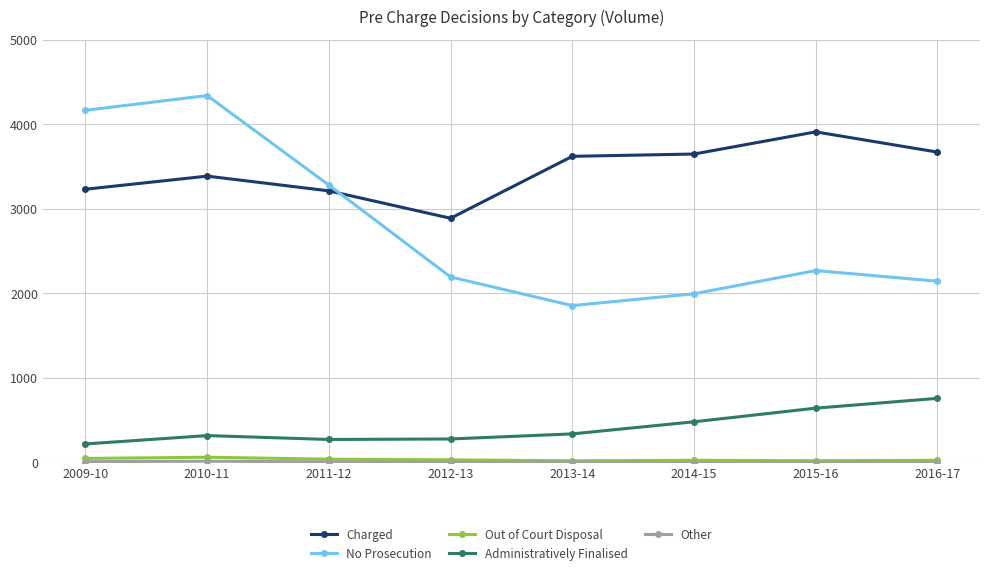

Where is the first local minimum for Charged?

2012-13